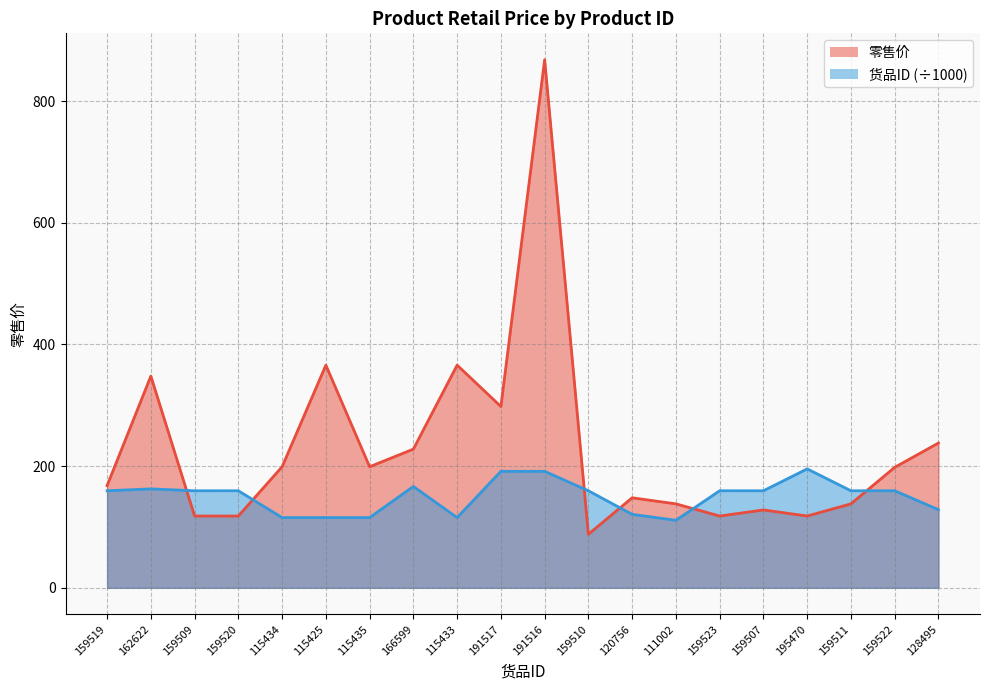

List the labels in order of 货品ID value, largest first.

195470, 191517, 191516, 166599, 162622, 159523, 159522, 159520, 159519, 159511, 159510, 159509, 159507, 128495, 120756, 115435, 115434, 115433, 115425, 111002